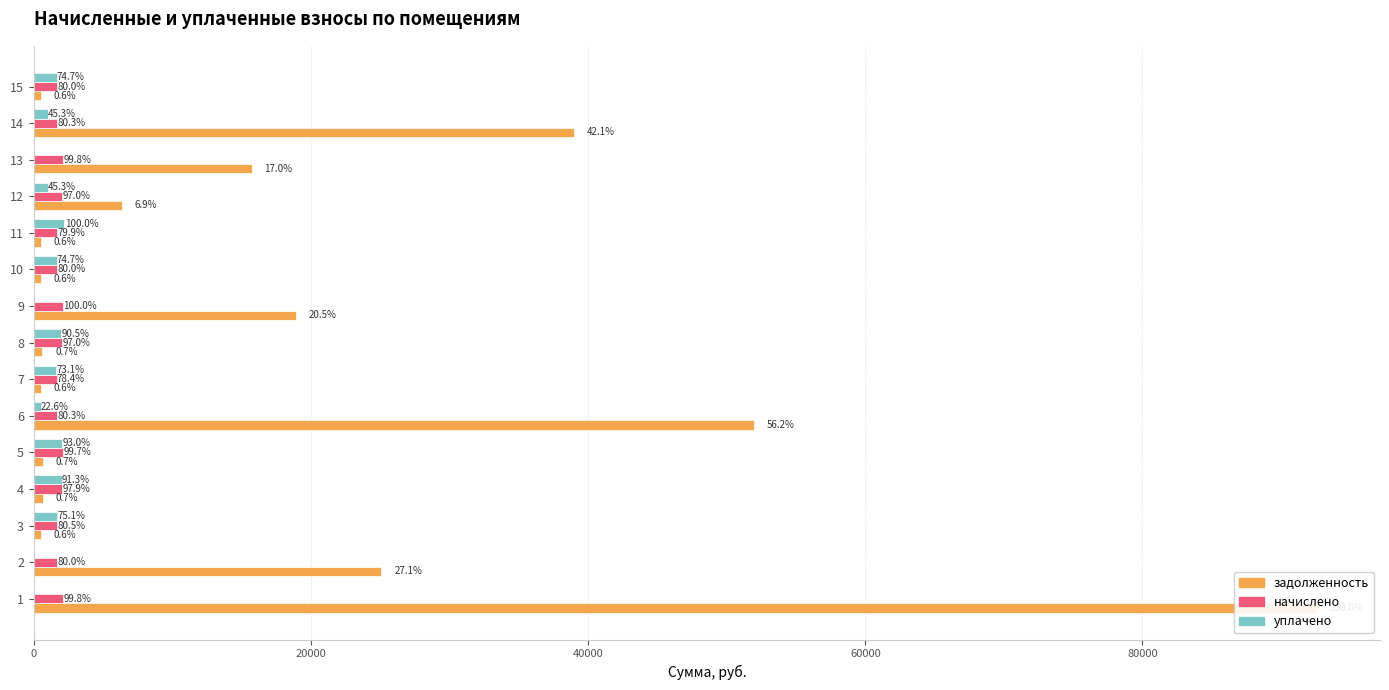

What is the label of the 4th bar from the right?

11